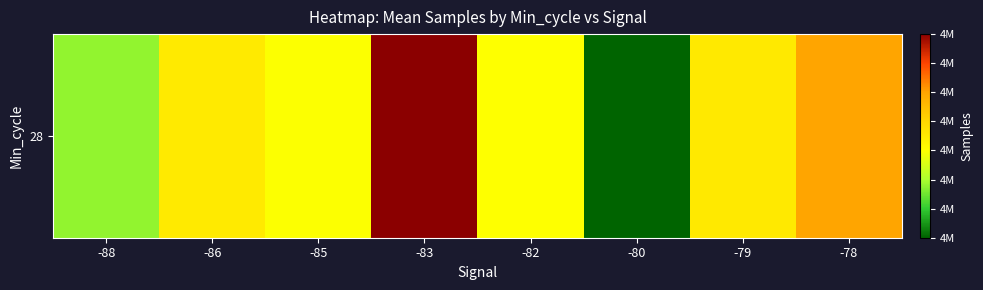

Where does the data first go above 4994333?

-83